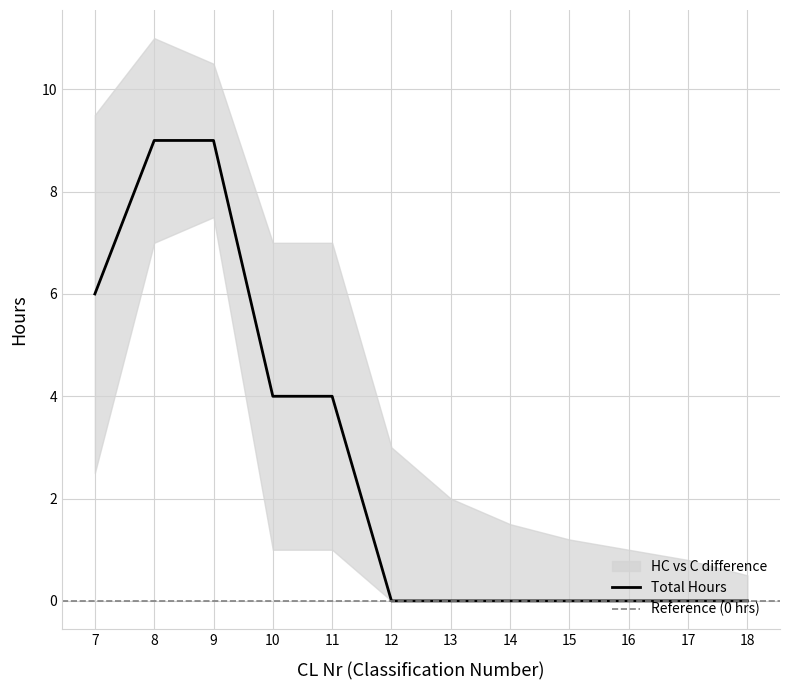

How many distinct data groups are displayed?

3